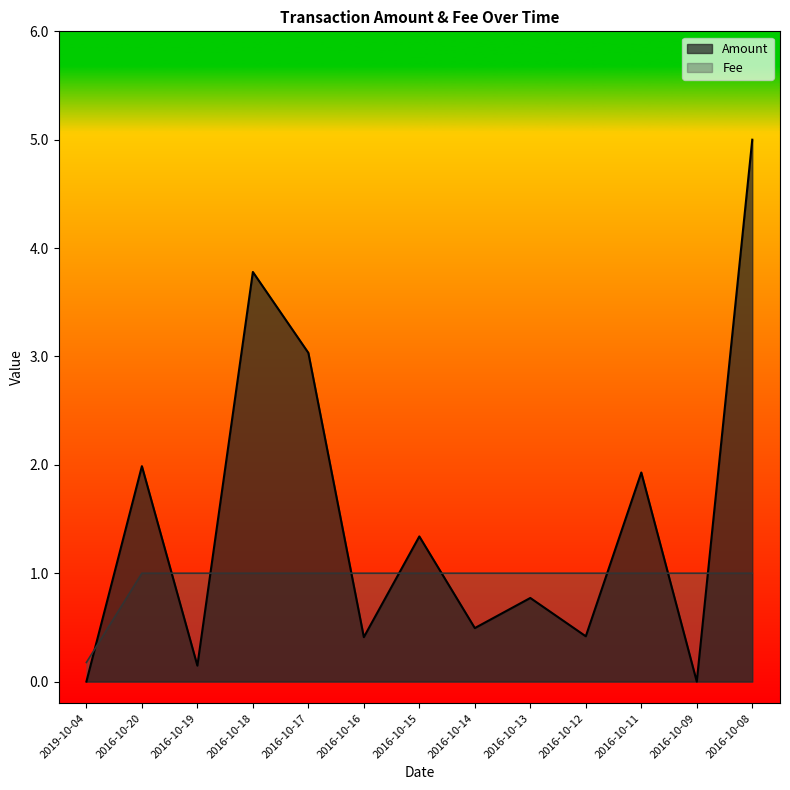

In Amount, how many points are lower than both neighbors (excluding endpoints)?

5